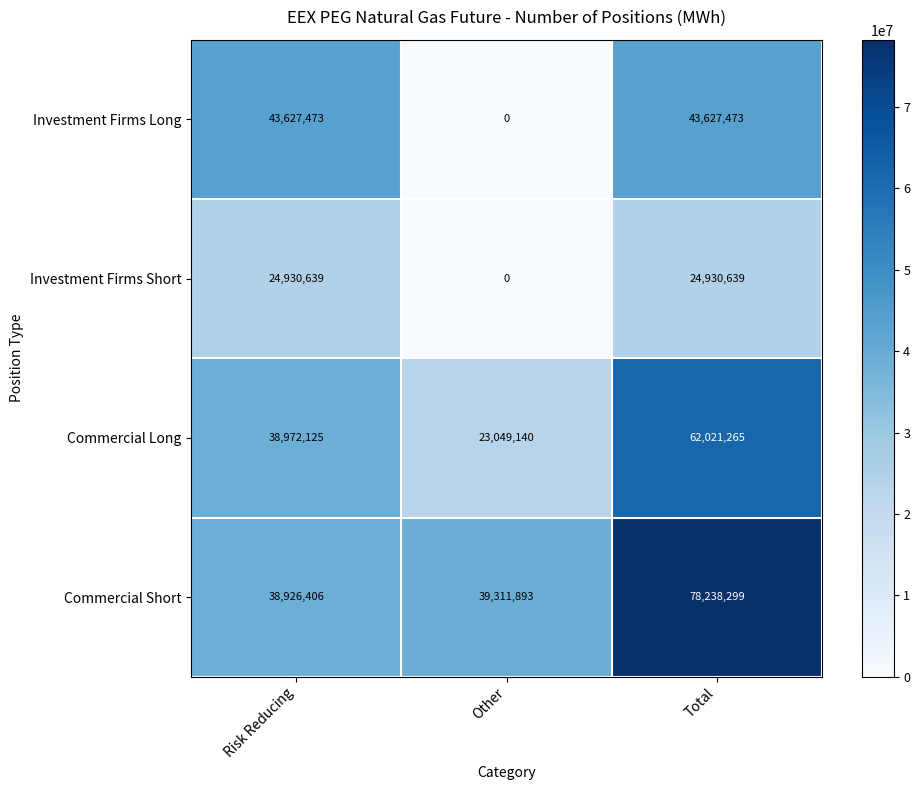

True or false: Commercial Long has a value of 13842109 at Risk Reducing.

False